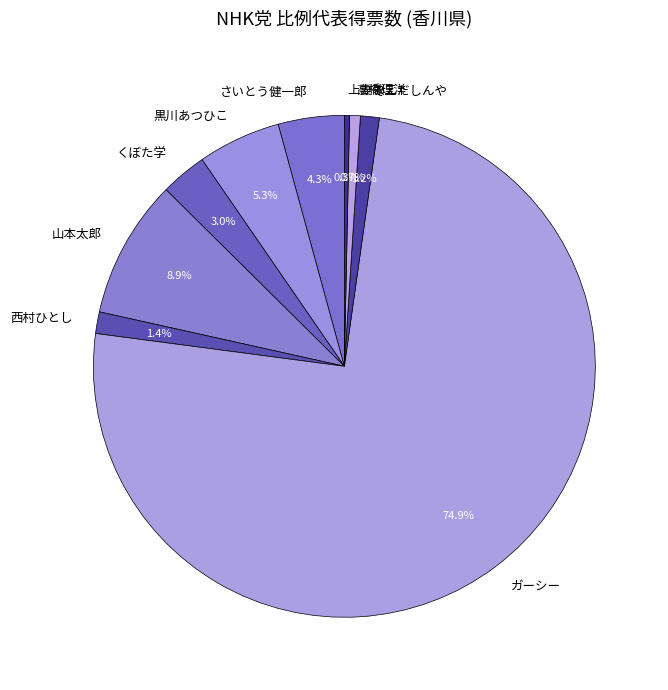

Which has a higher value, そえだしんや or 黒川あつひこ?

黒川あつひこ